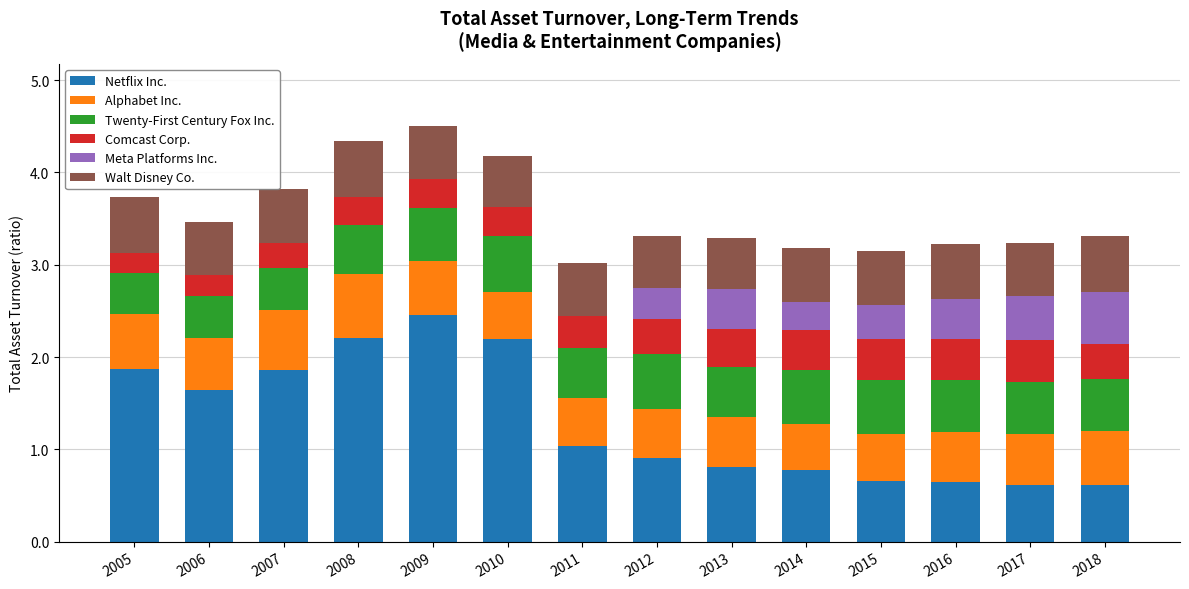

Does the chart contain stacked bars?

Yes